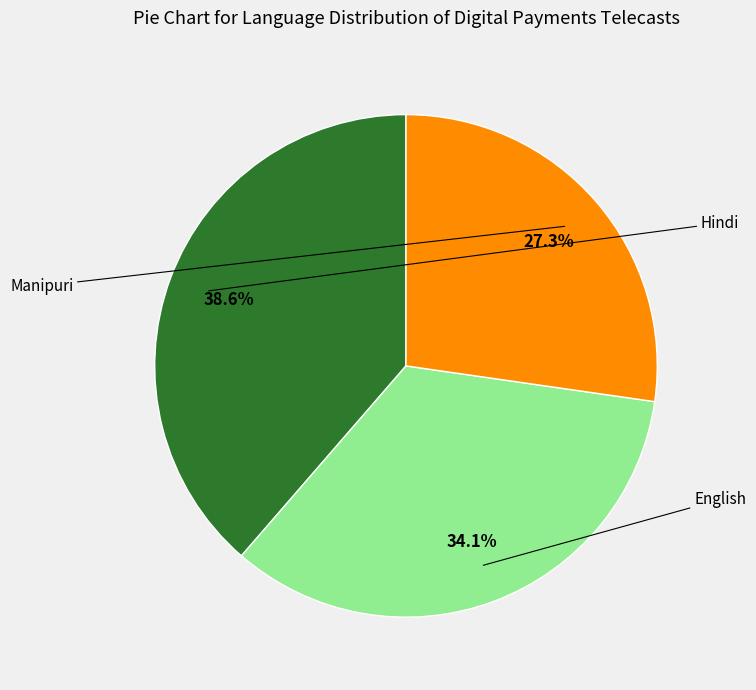

Does any single category account for the majority?

No